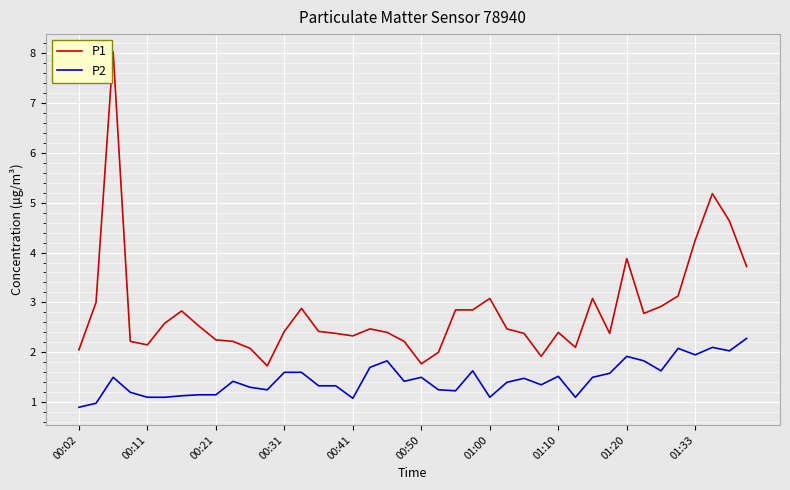

What is the sum of all P1 values?

113.0